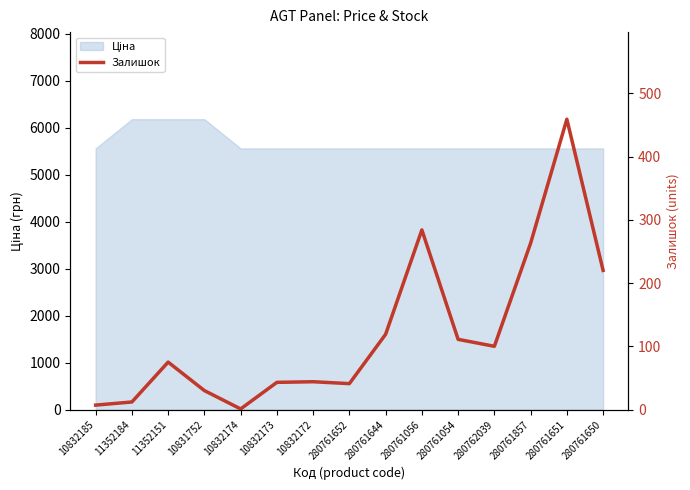

How many values exceed 75?

7